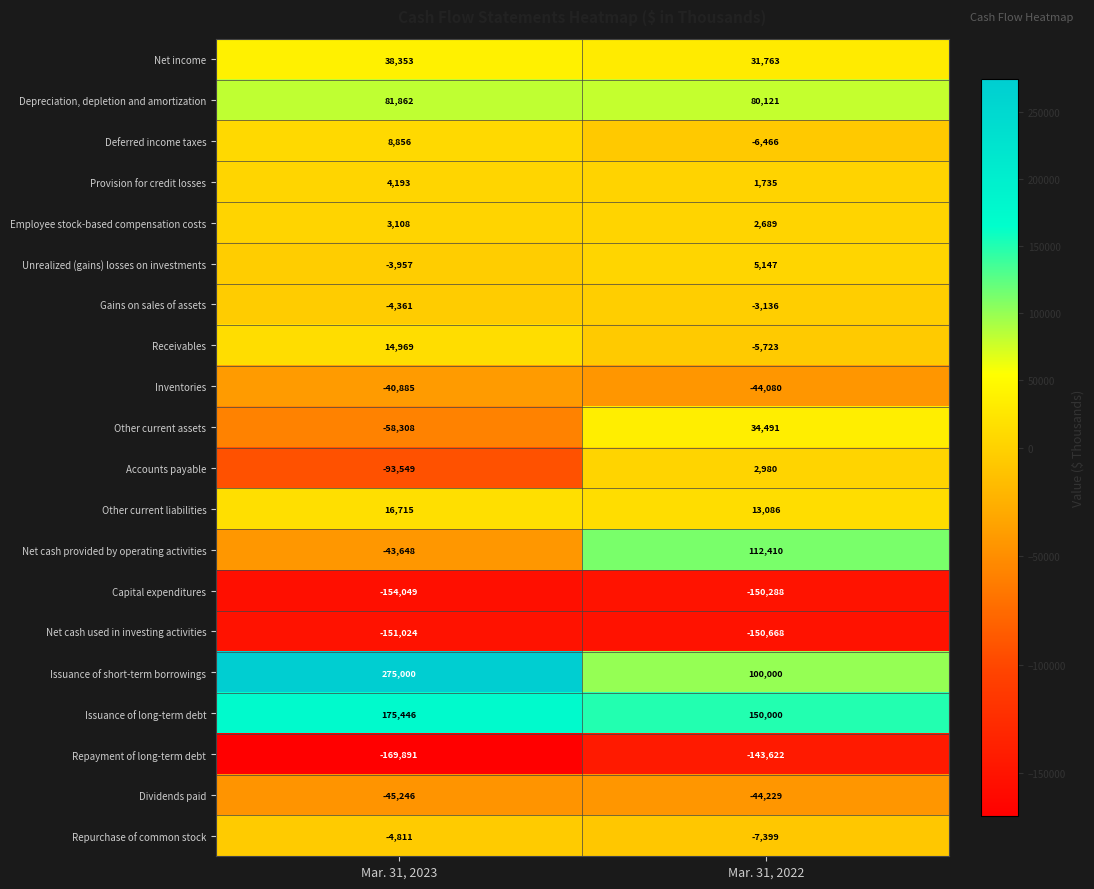

What is the difference between the Gains on sales of assets values at Mar. 31, 2022 and Mar. 31, 2023?

1225